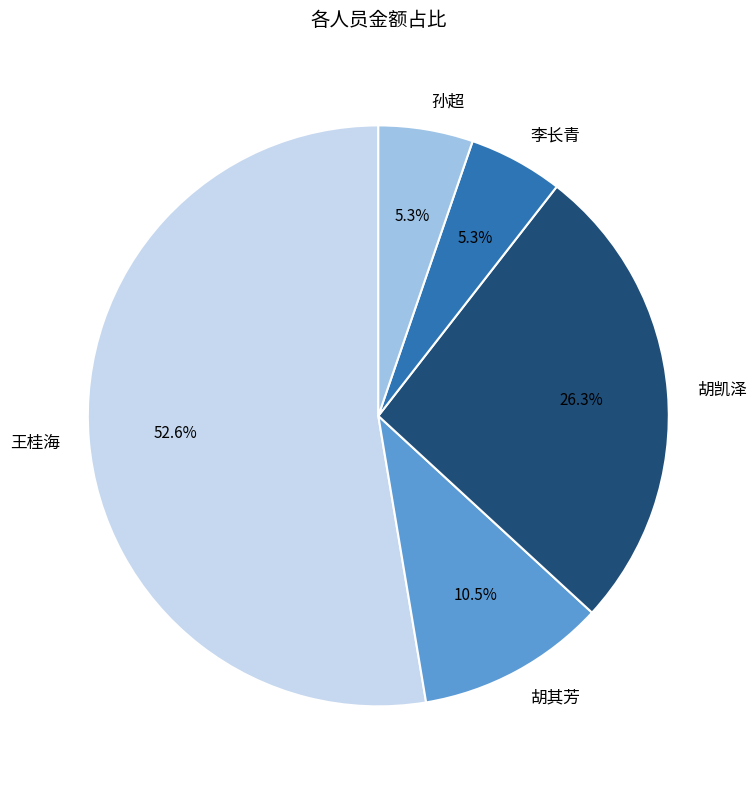

The 李长青 slice represents 5% of the pie. True or false?

True